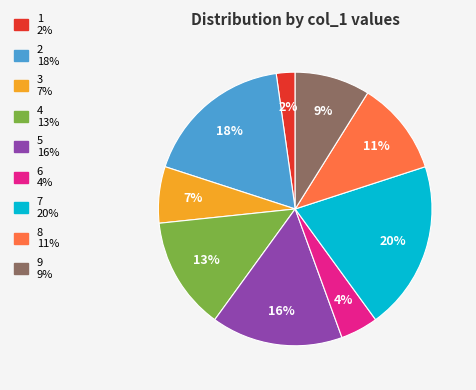

What percentage is the 4 slice, to the nearest percent?

13%